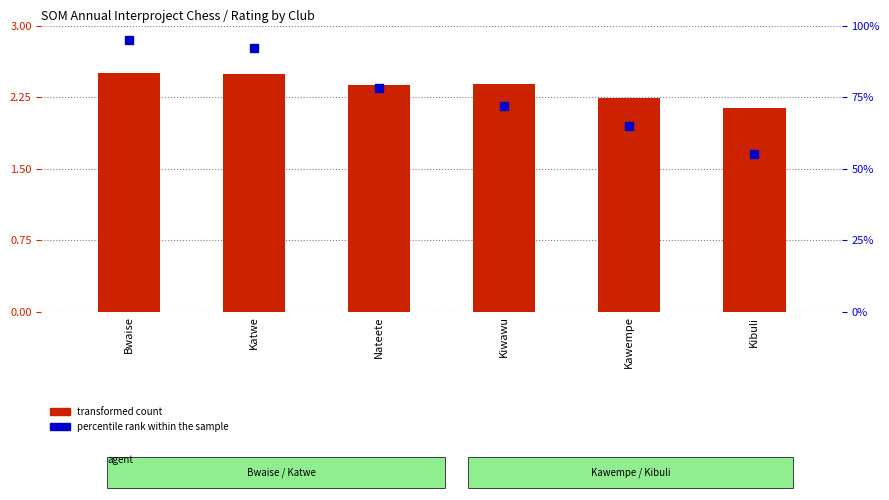

Which series has the largest total across all categories?

percentile rank within the sample